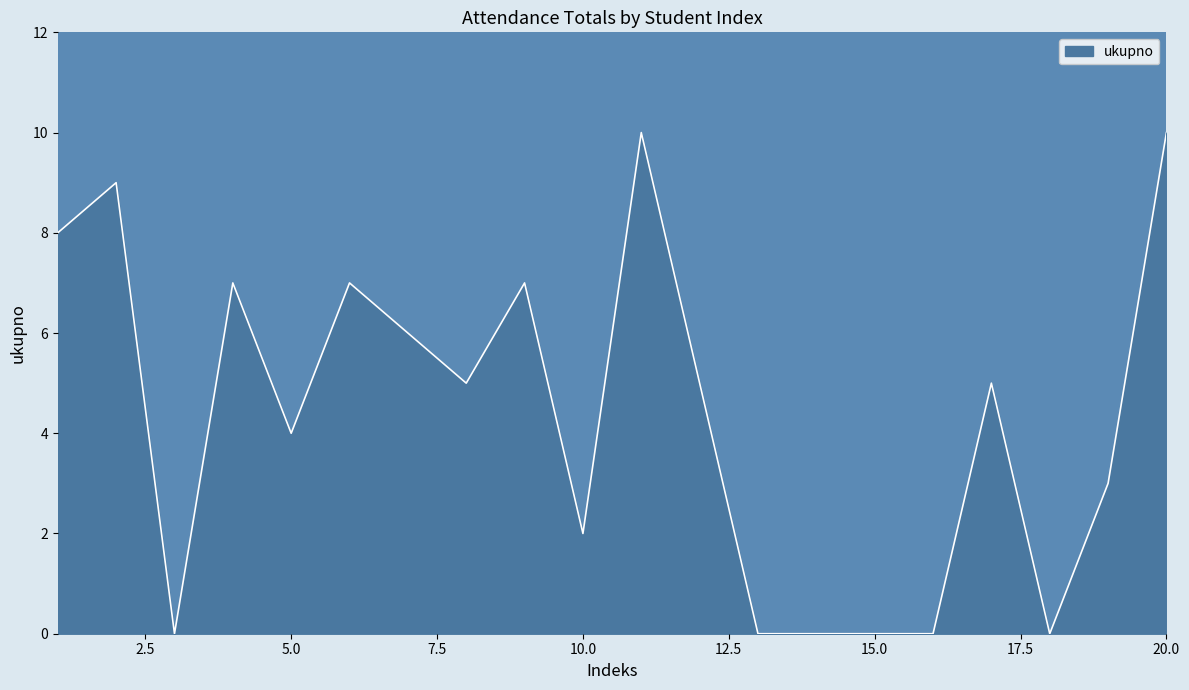

Does the chart display data point markers on the line(s)?

No